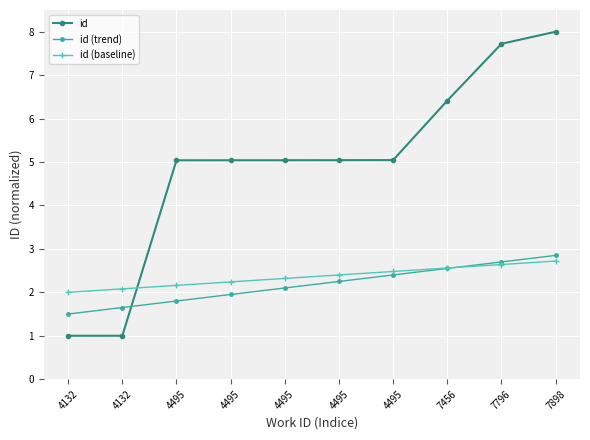

True or false: id has more than 2 interior local peaks.

False